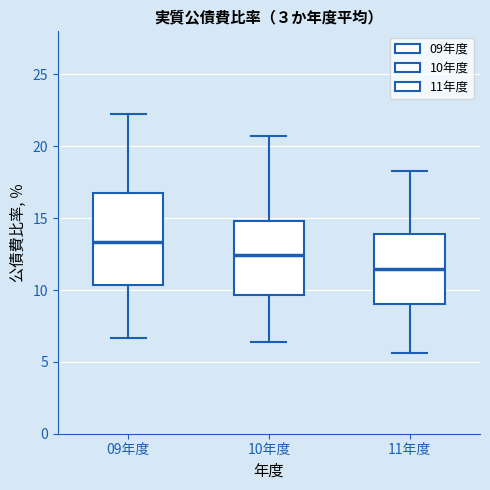

Reading left to right, read every box against the y-axis: the position of its median line, the range the box covers, and the ends of its whiskers. The values are not printed on the chart, so give them approximately, as read against the axis.

09年度: median 13.5, box 10.5 to 16.5, whiskers 6.5 to 22.5
10年度: median 12.5, box 9.5 to 15.0, whiskers 6.5 to 20.5
11年度: median 11.5, box 9.0 to 14.0, whiskers 5.5 to 18.5